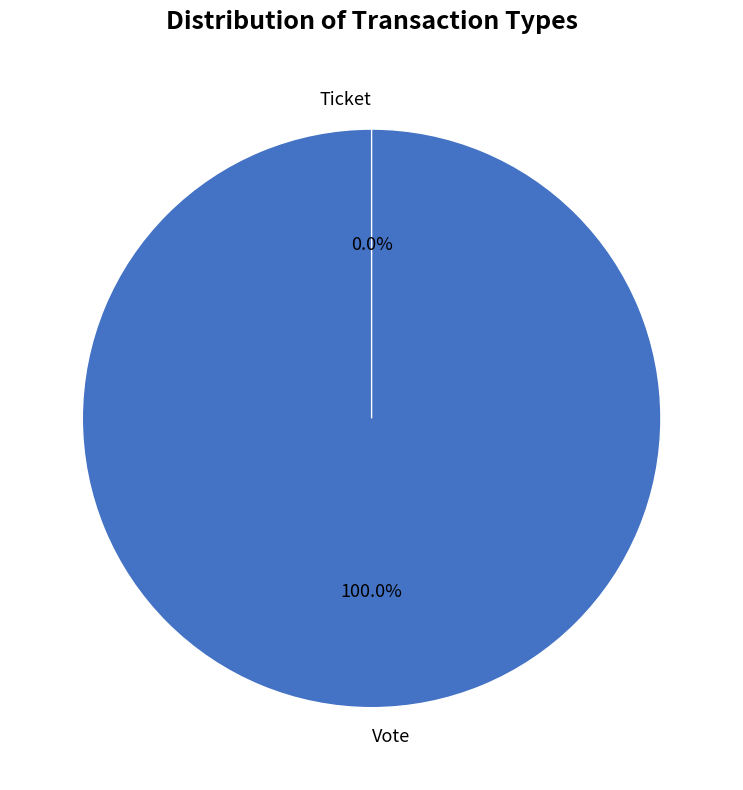

How many segments does this pie chart have?

2